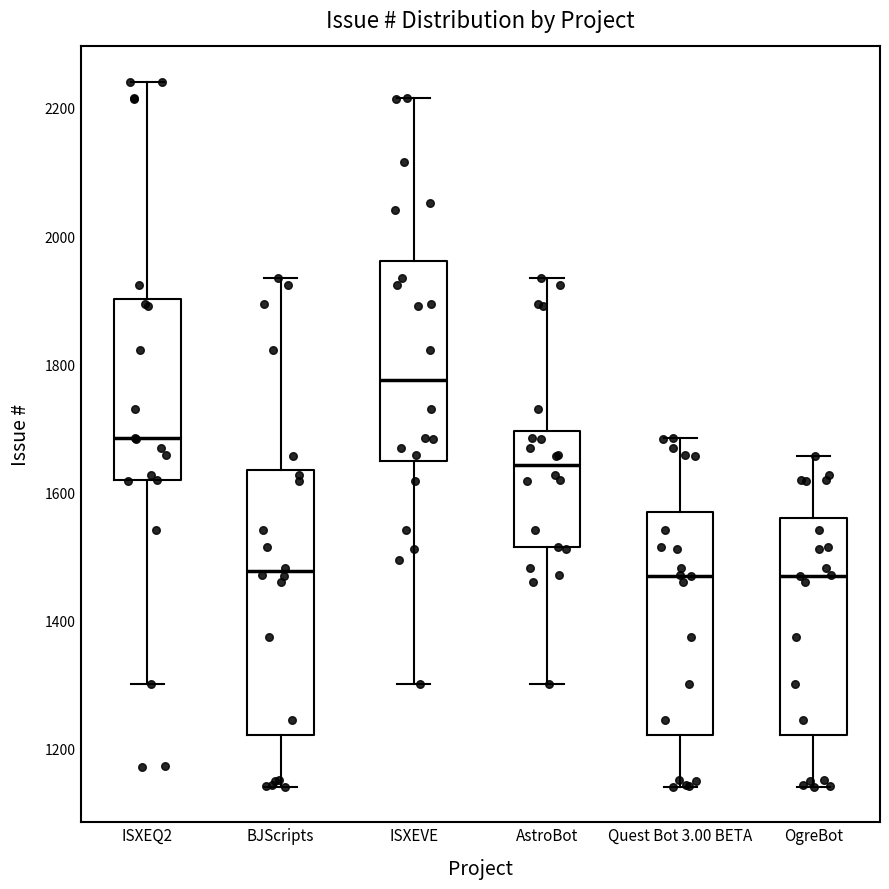

Where is the upper edge of the box for Quest Bot 3.00 BETA on the y-axis? The values are not printed on the chart, so give them approximately, as read against the axis.

1580